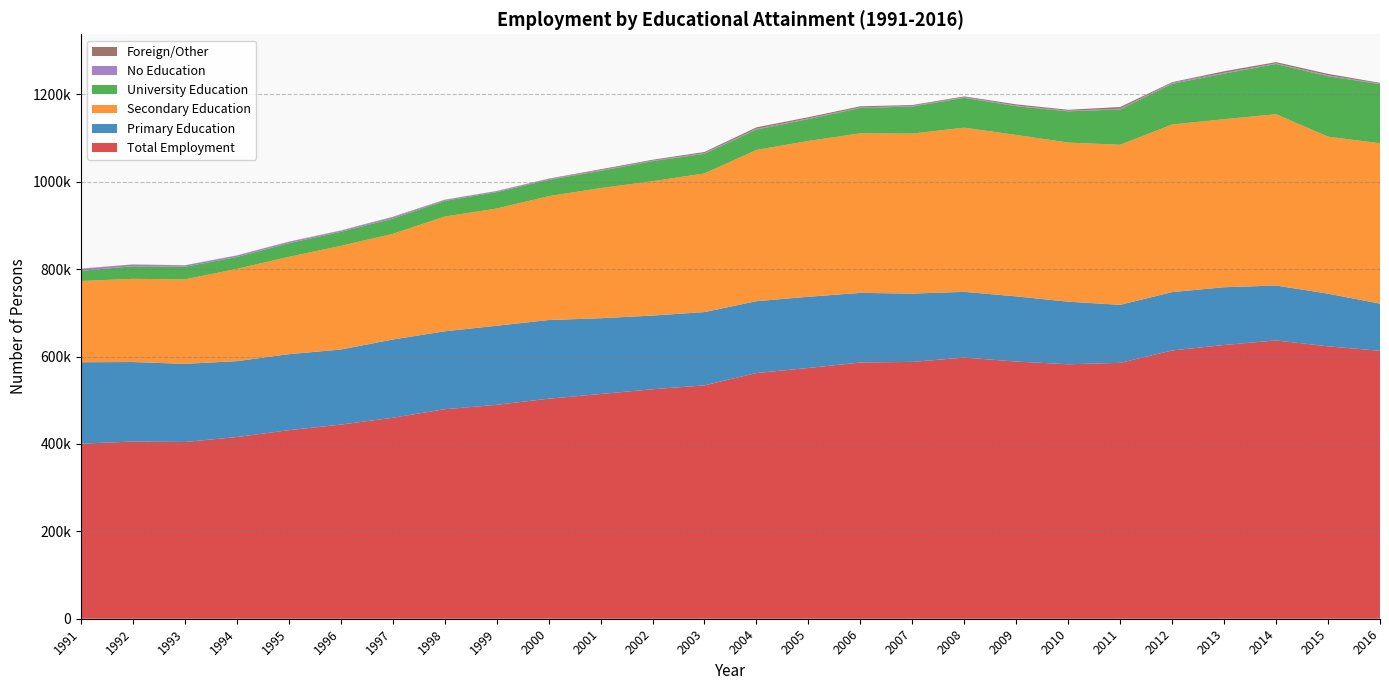

Reading left to right, what are all the values shown in this chart?

Total Employment: 400600	405400	404400	415700	431400	444200	459800	479400	489400	503500	514200	525100	534000	562200	573800	586300	587700	597600	588500	582275	585467	613900	626350	636825	623300	613050
Primary Education: 186300	182000	178800	173700	173900	171800	179100	178300	181000	180000	173400	168600	167700	164400	163000	159300	156300	150400	149100	143200	132800	133525	132225	125650	120575	107950
Secondary Education: 185900	190400	193300	211100	222700	237100	241700	262500	268200	283400	297800	307400	317200	346100	356500	365100	366100	375600	369400	364100	366233	383475	384475	392000	359100	367075
University Education: 23200	28800	28800	27200	31200	32100	34800	35900	37600	37200	39400	46000	44900	46600	50000	58100	61900	68400	65800	71400	80900	93125	104250	114875	138375	135150
No Education: 4600	3900	3300	3400	3100	2600	2900	2100	2200	1900	1700	1200	1700	1700	1700	1200	1500	1700	1400	1375	1633	2250	1775	1500	2025	1150
Foreign/Other: 600	300	200	300	500	600	1300	600	400	1000	1900	1900	2500	3400	2600	2600	1900	1500	2800	2200	3900	1525	3625	2800	3325	1825